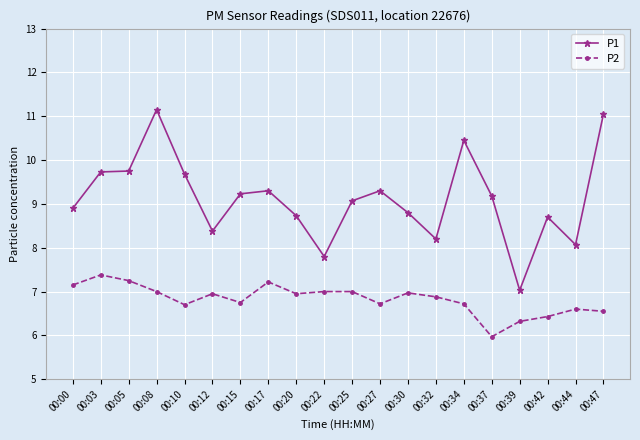

What is the value of the P1 point at the 4th from the left?

11.2